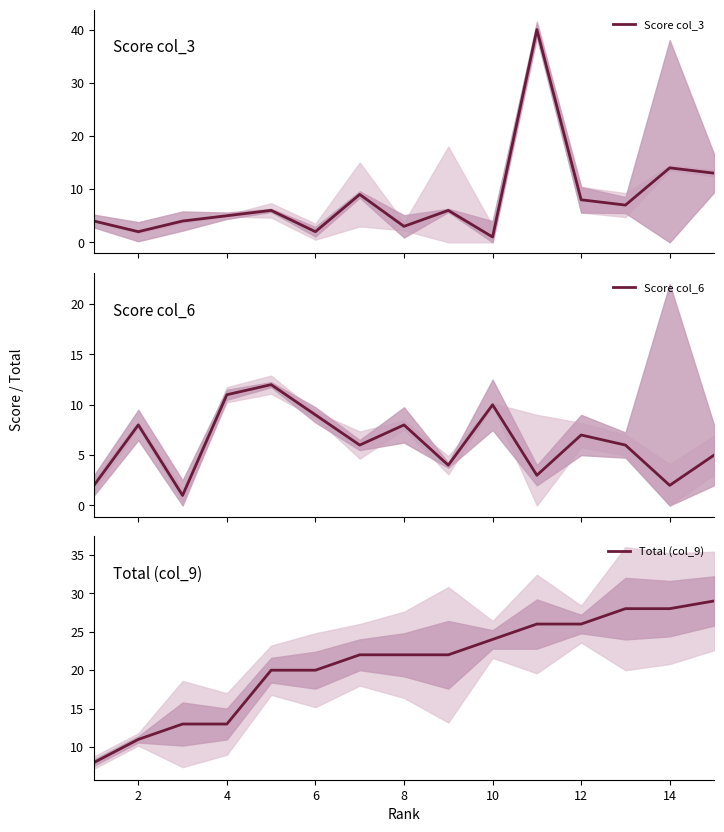

Where does the Score col_6 series first go above 6?

2